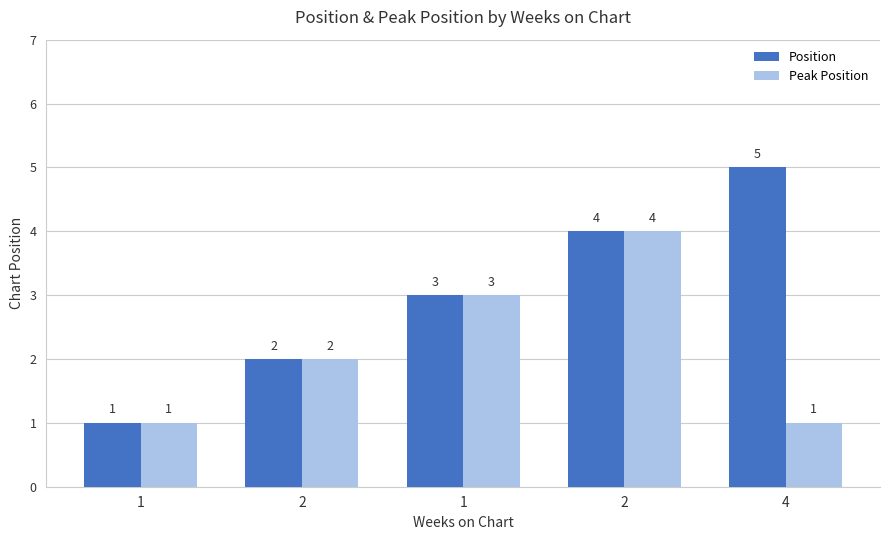

How many data points does each series have?

5